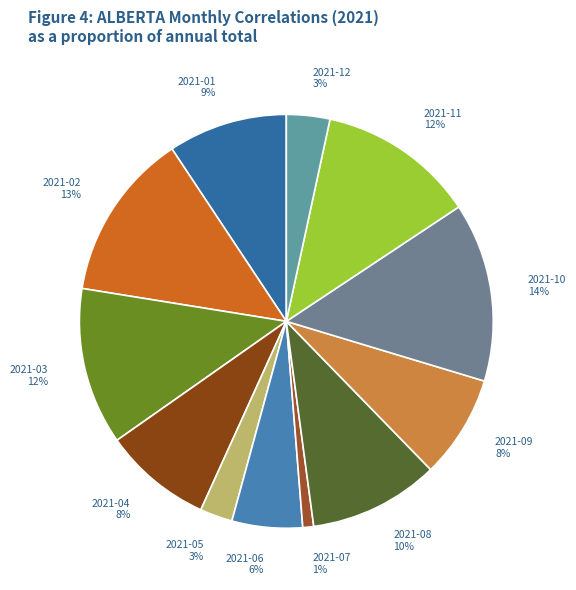

Which has a higher value, 2021-07 or 2021-02?

2021-02